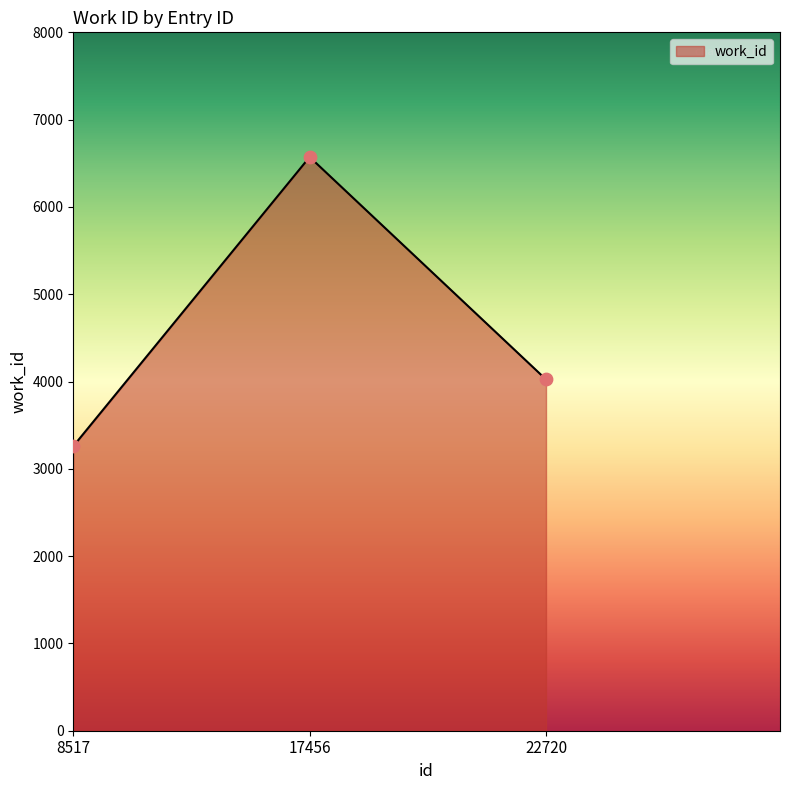

What is the change in value from 8517 to 17456?

+3313